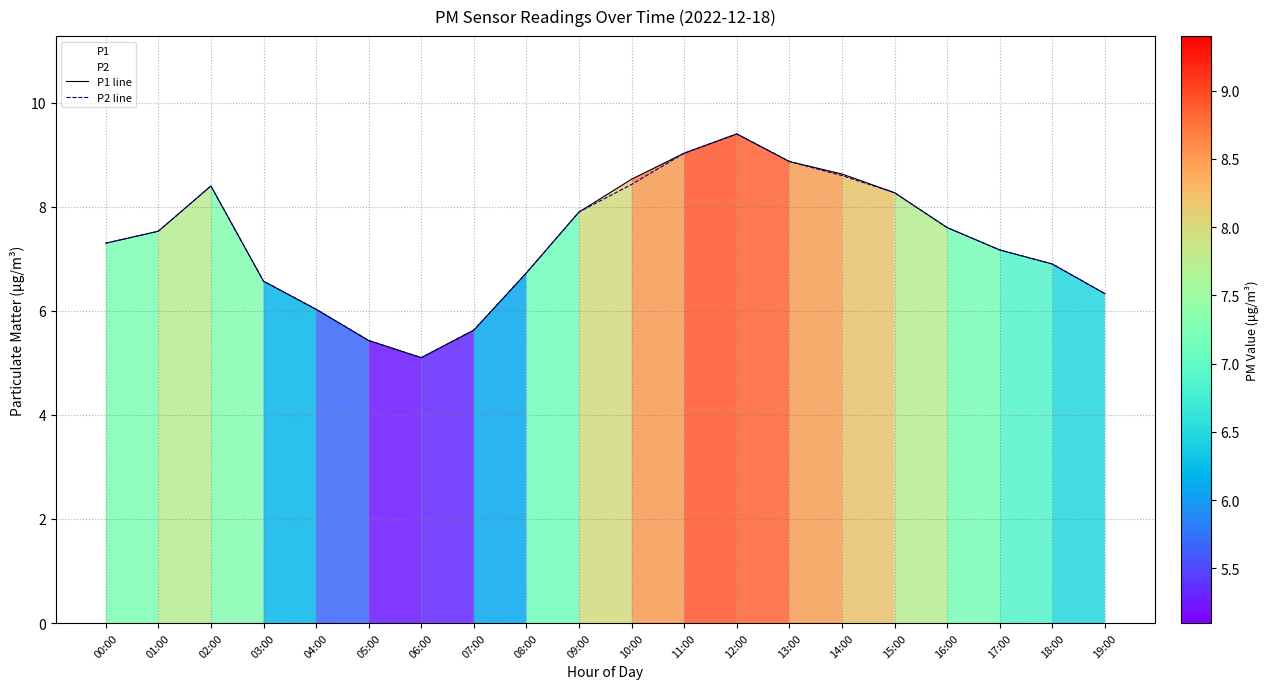

The P2 line series shows 7.5 at 01:00. True or false?

True